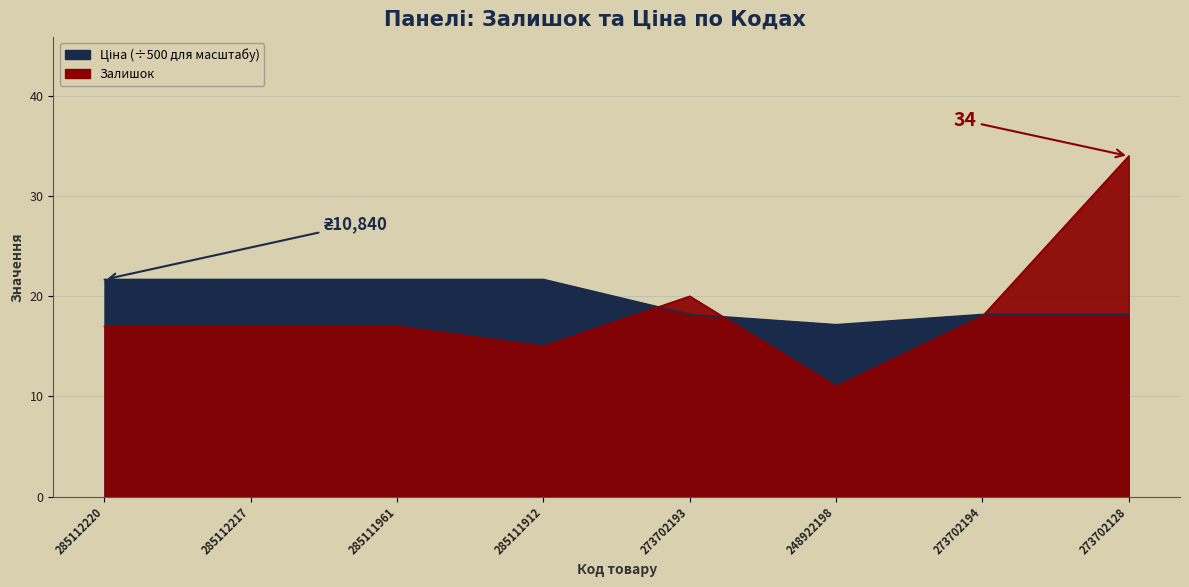

The value of Залишок at 248922198 is 11.0. True or false?

True